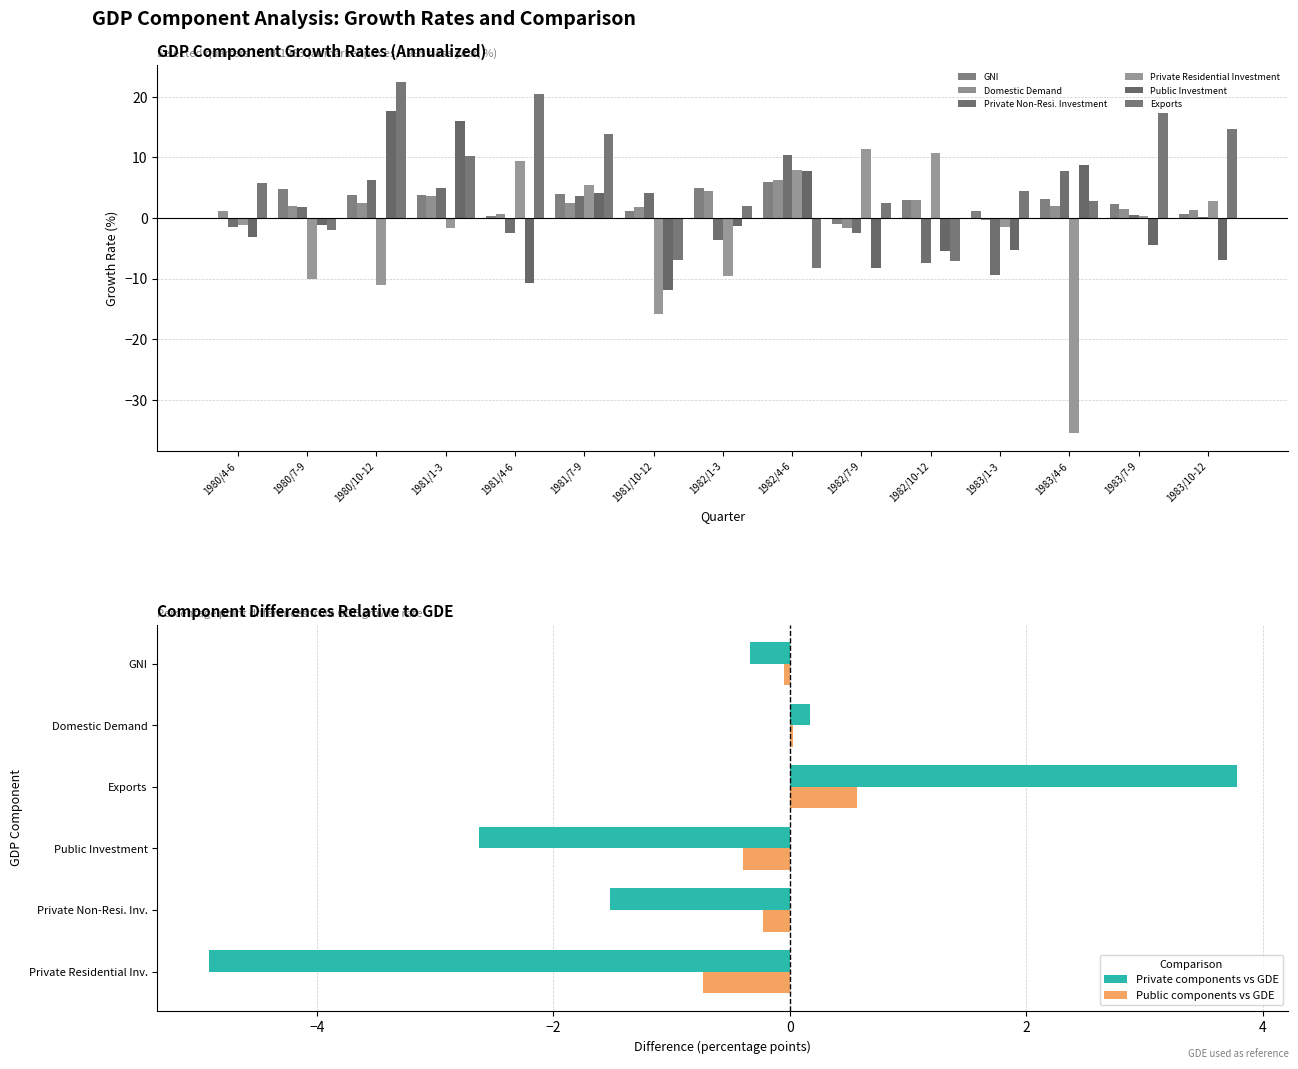

Which label corresponds to the smallest value in the chart?

1983/4-6